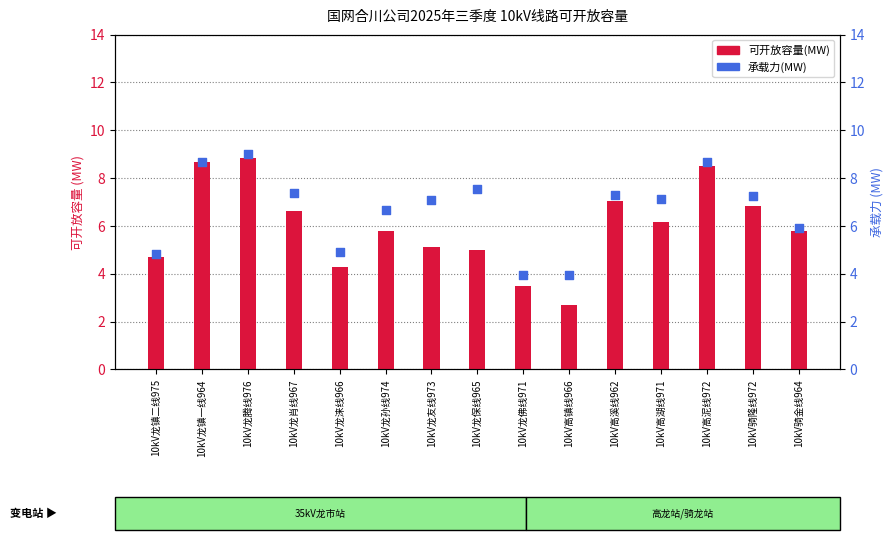

What are all the series names shown in the legend?

可开放容量(MW), 承载力(MW)